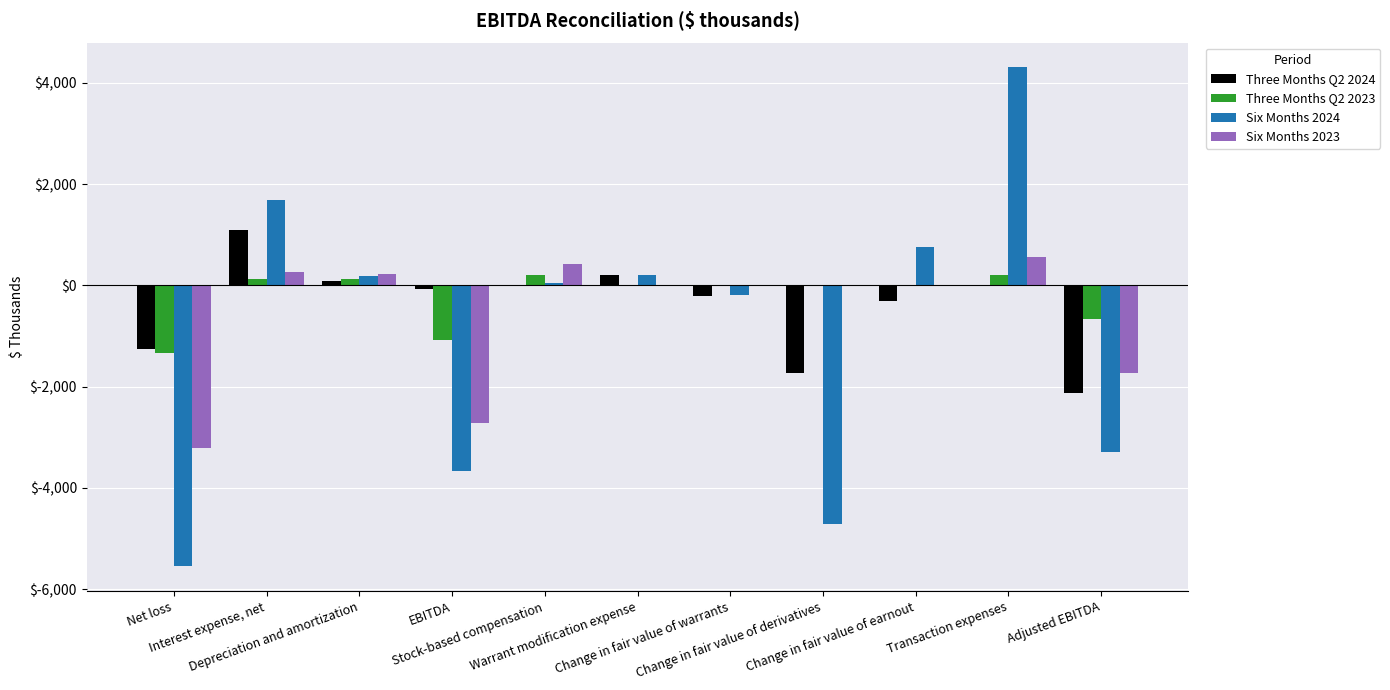

What are all the series names shown in the legend?

Three Months Q2 2024, Three Months Q2 2023, Six Months 2024, Six Months 2023